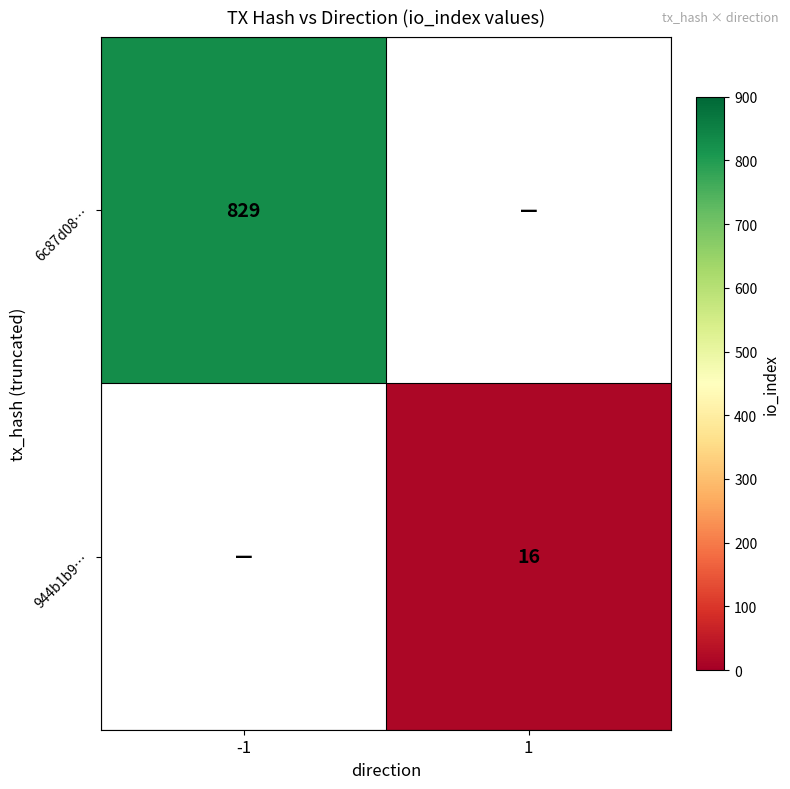

What is the greatest value displayed?

829.0